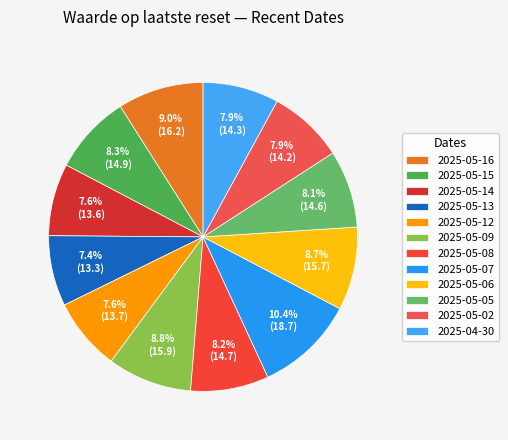

What is the total percentage of 2025-05-14 and 2025-05-16?

16.6%